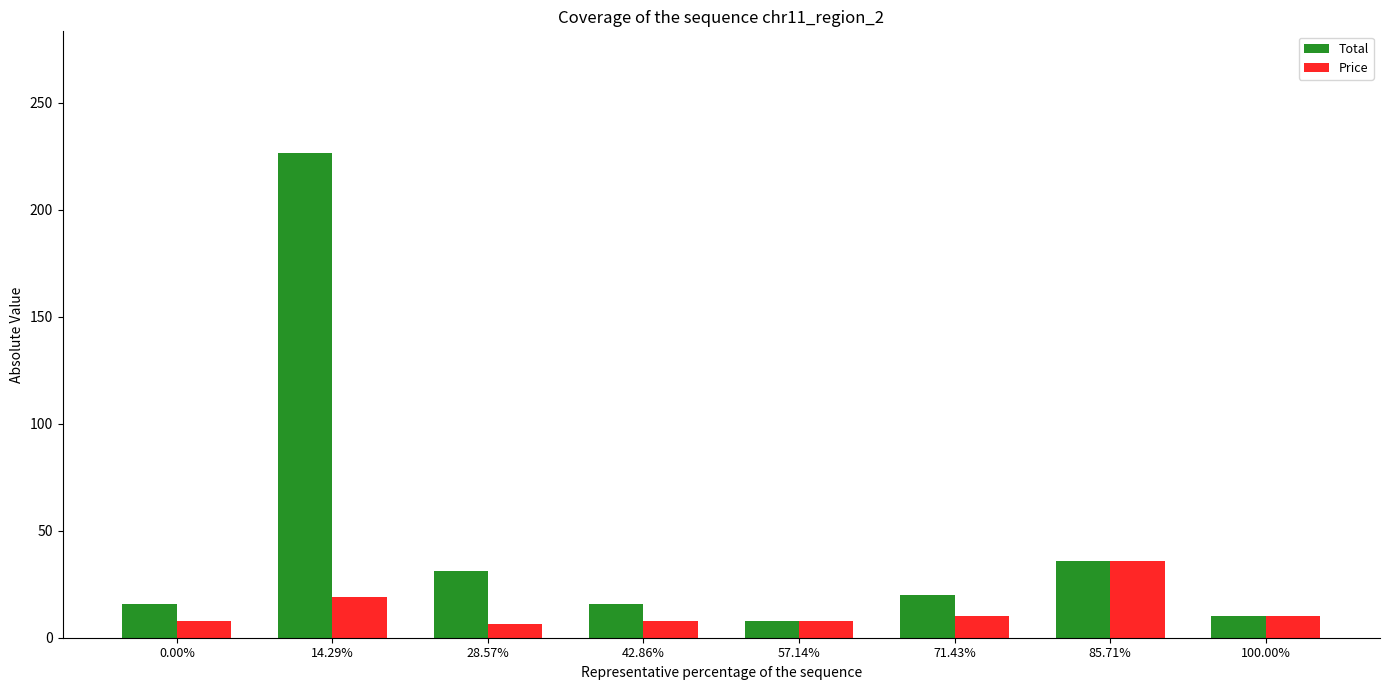

Is the value of Total at 42.86% greater than the value of Price at 0.00%?

Yes